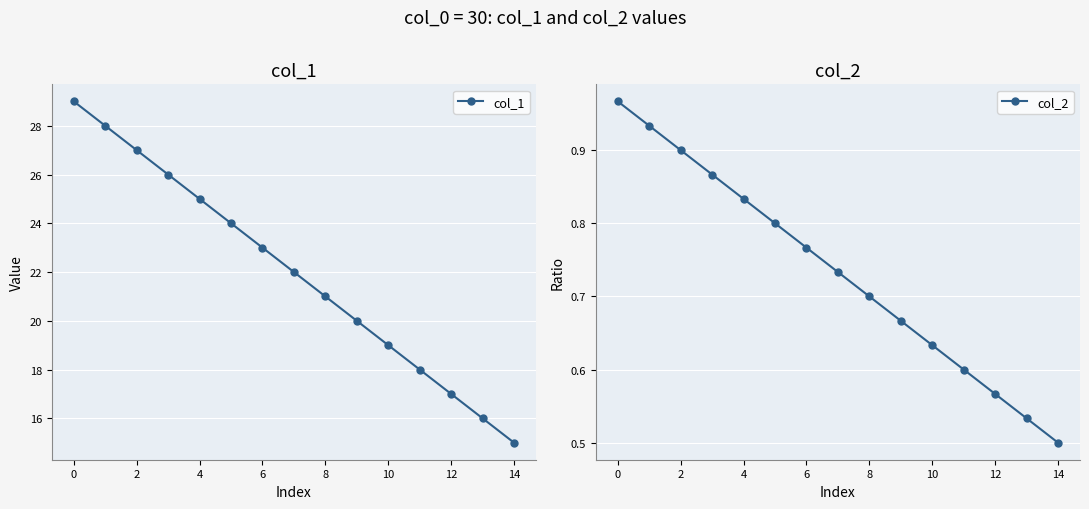

What is the total value across all series at 11?

18.6